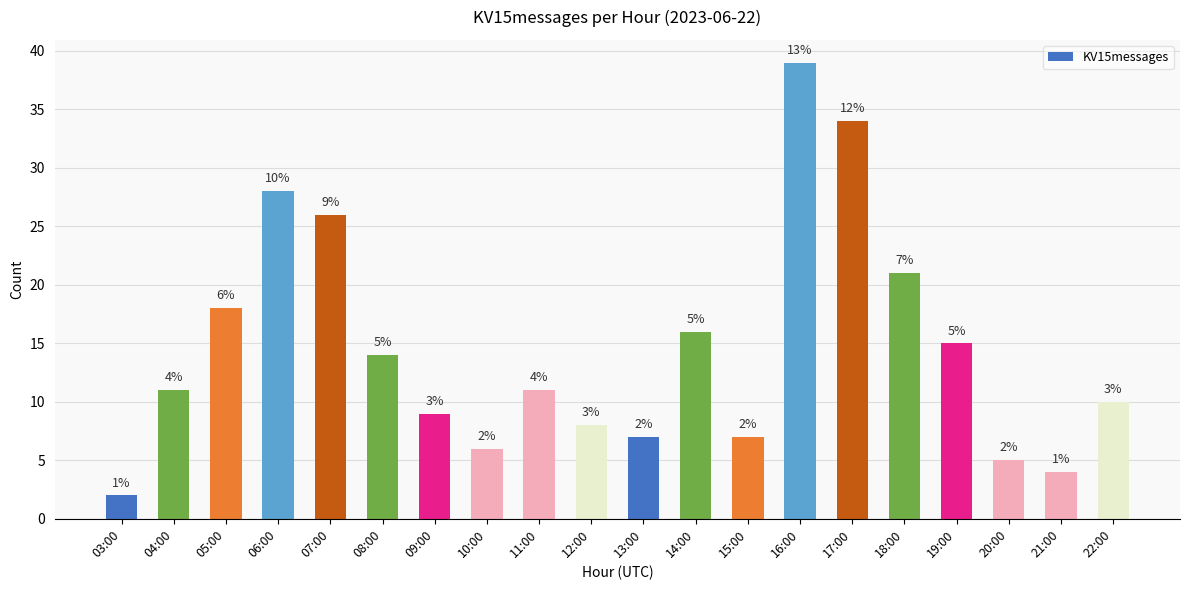

Approximately how many times larger is the value at 10:00 compared to 20:00?

1.2